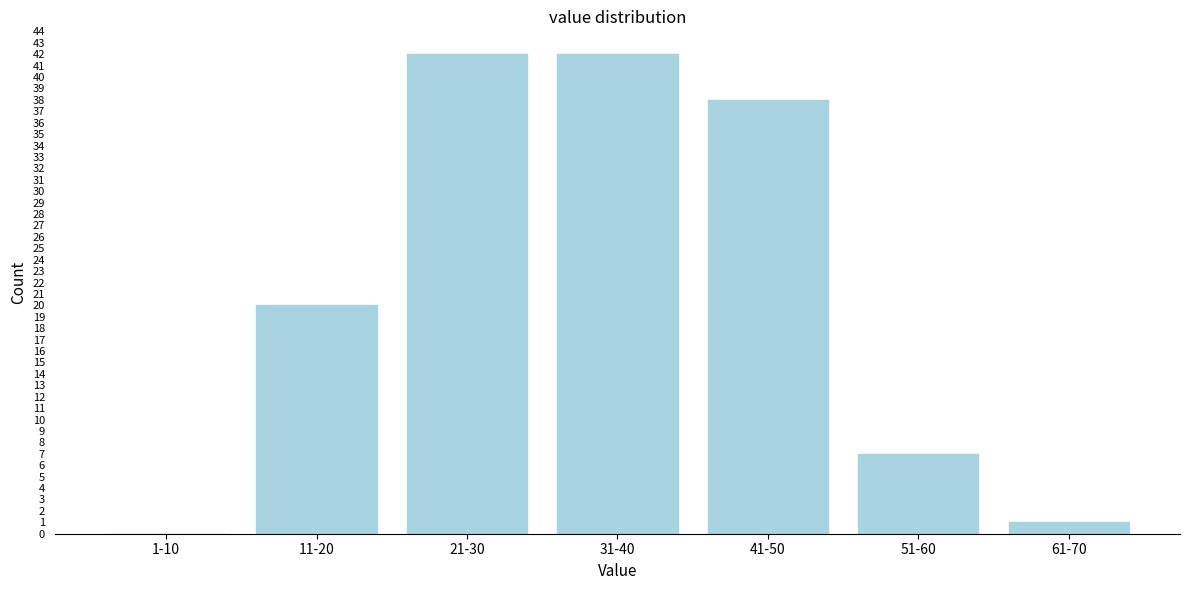

Reading left to right, what are all the values shown in this chart?

1-10=0	11-20=20	21-30=42	31-40=42	41-50=38	51-60=7	61-70=1